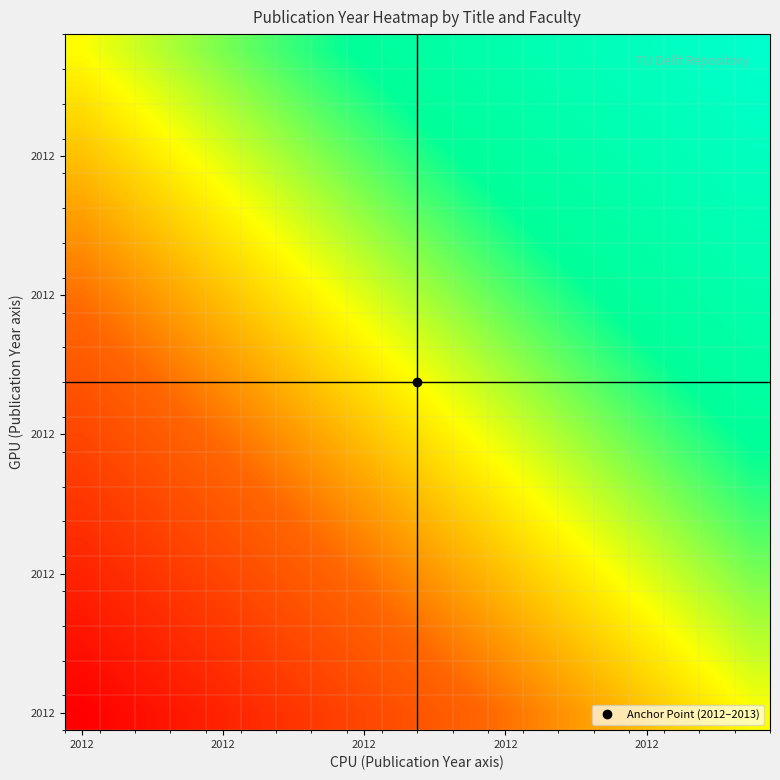

At how many categories does at least one series exceed 2013?

16